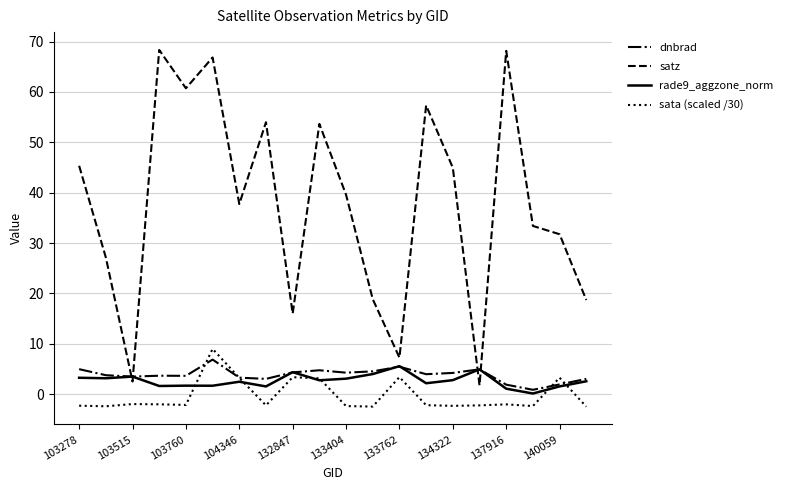

In sata (scaled /30), how many points are higher than both neighbors (excluding endpoints)?

6